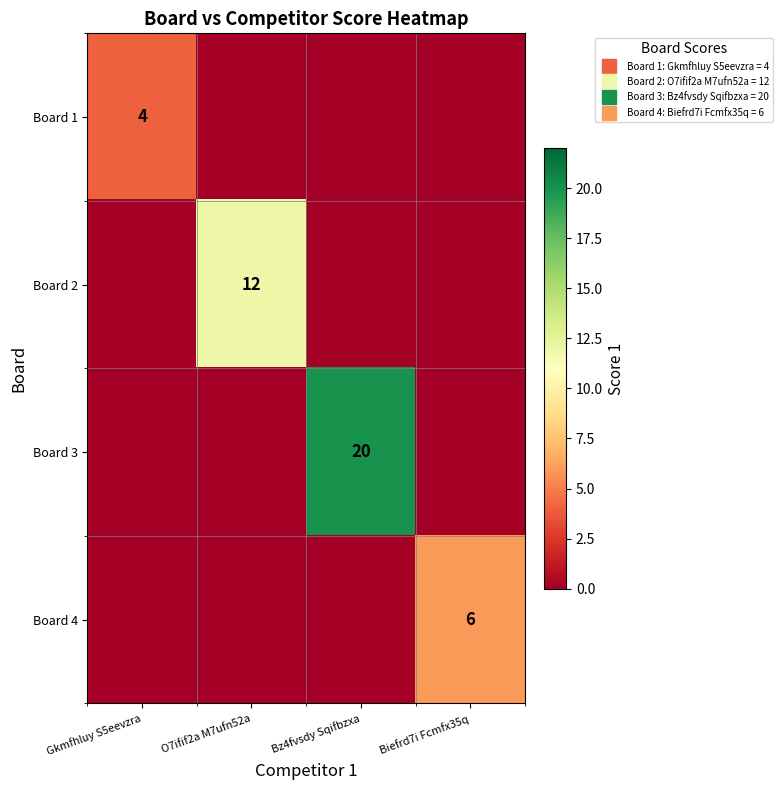

Count the number of categories in the chart.

4